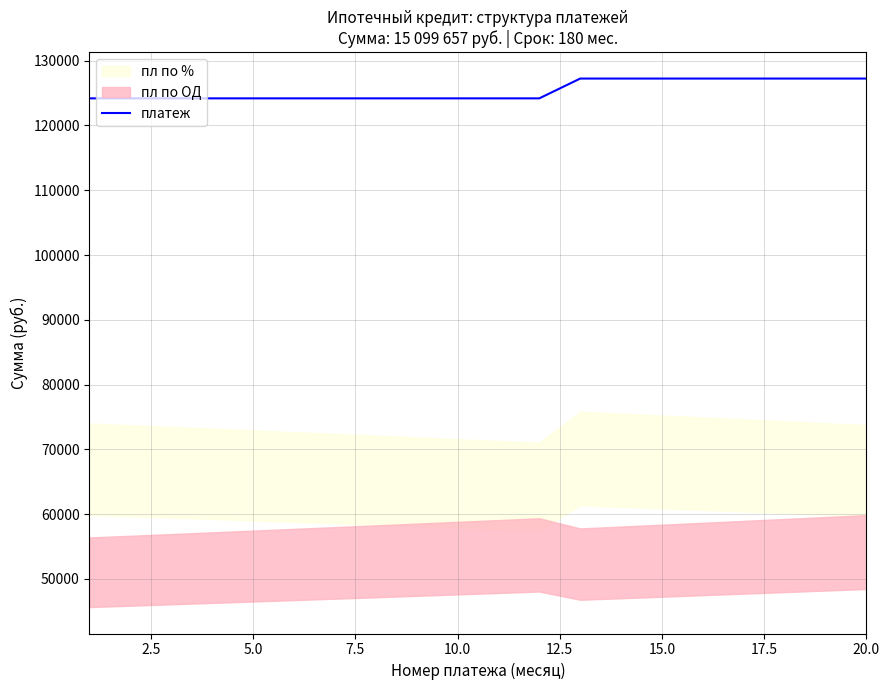

Between 19 and 12.5, which is larger?

19